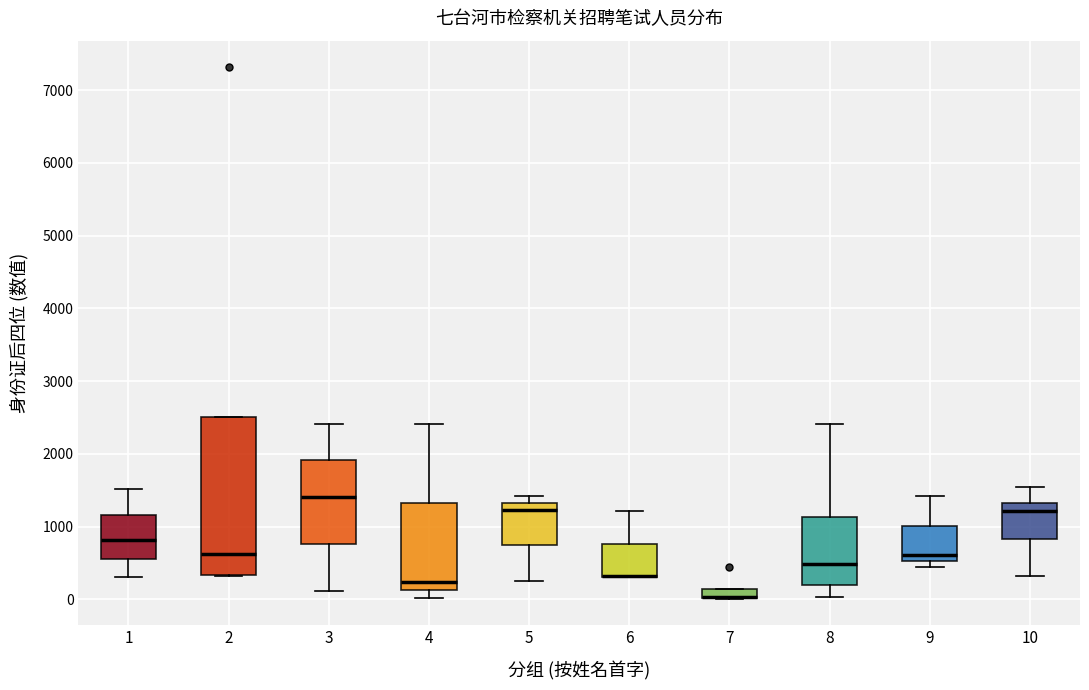

Comparing the boxes themselves (not the whiskers), which one is the tallest?

2